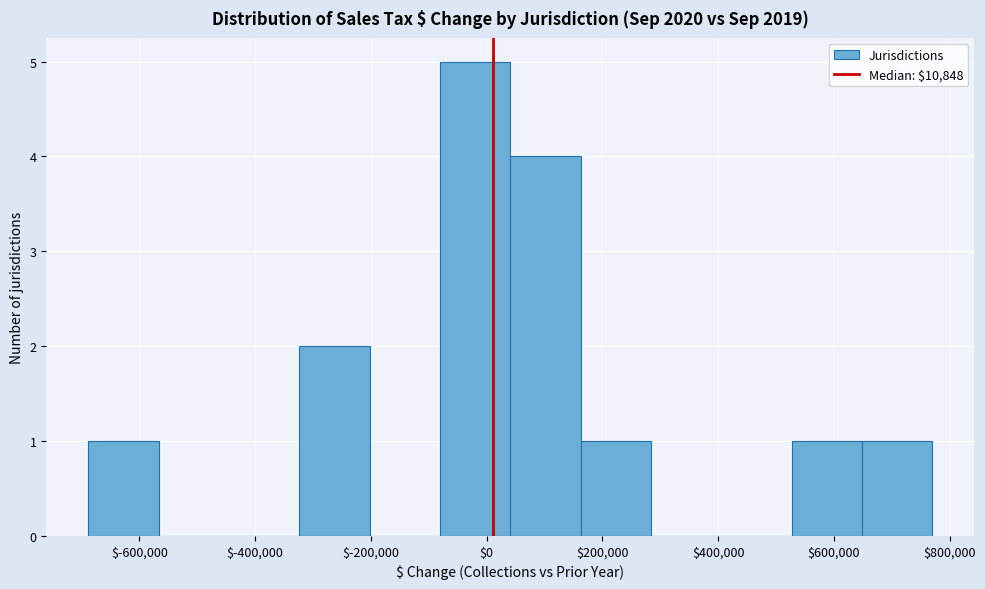

Reading left to right, list every bar in this chart as the range it spans on the x-axis followed by its height. Neither the bar edges nor the heights are printed on the chart, so give them approximately, as read against the axes.

-680000 to -560000: 1
-560000 to -440000: 0
-440000 to -320000: 0
-320000 to -200000: 2
-200000 to -80000: 0
-80000 to 40000: 5
40000 to 160000: 4
160000 to 280000: 1
280000 to 400000: 0
400000 to 520000: 0
520000 to 640000: 1
640000 to 760000: 1